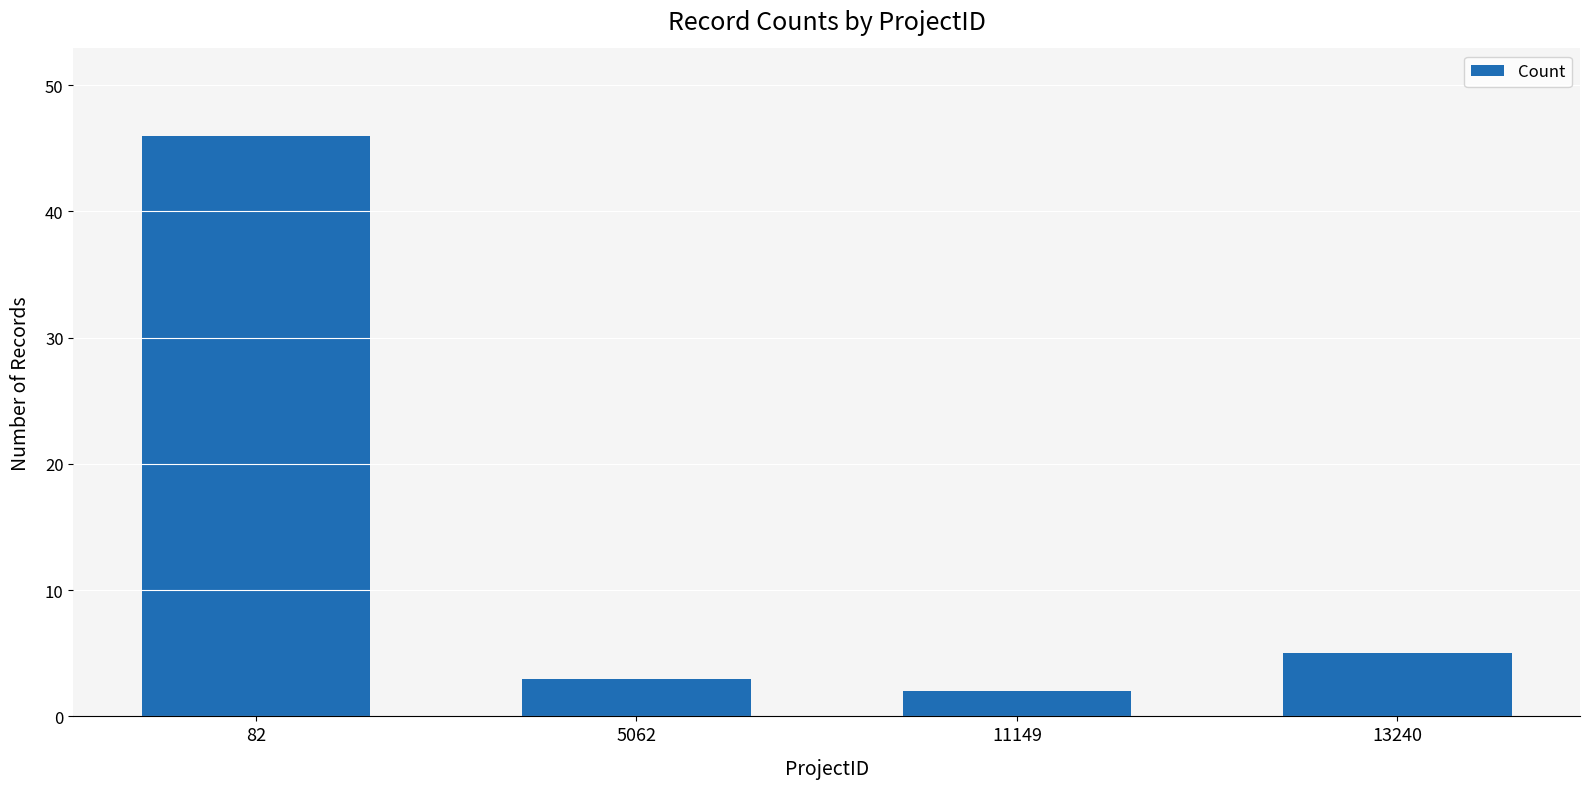

Reading right to left, extract all data points from this chart.

5	2	3	46